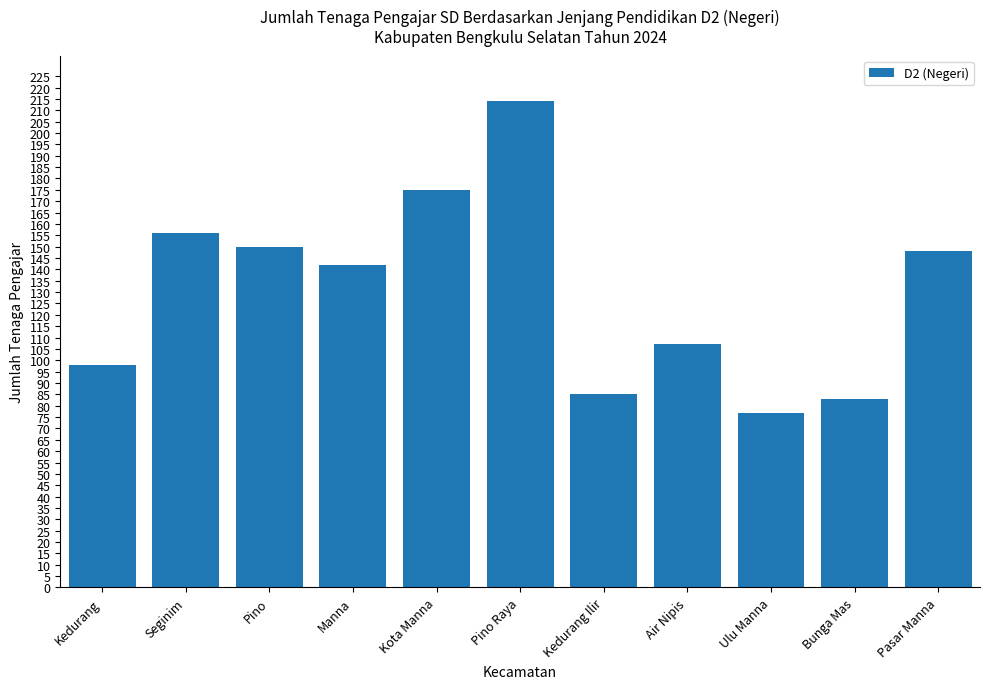

What is the approximate value at Air Nipis?

107